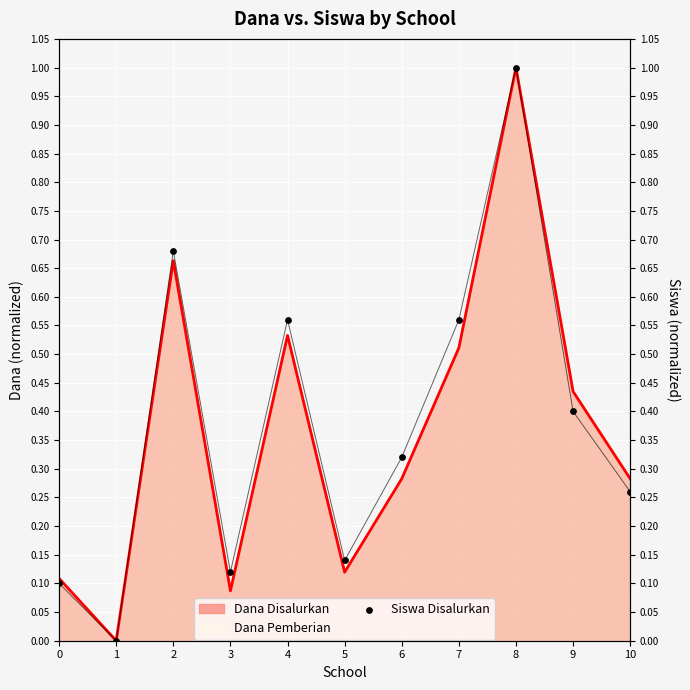

What is the change in value from 0 to 7?

+0.5